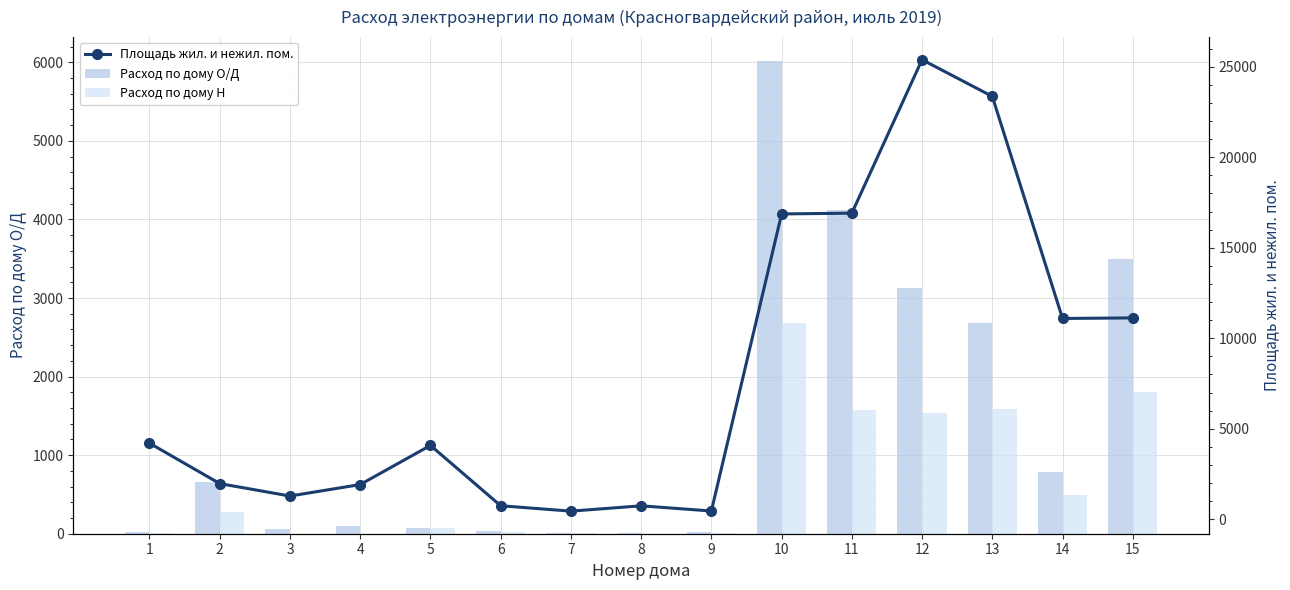

The Расход по дому О/Д series shows 25.1 at 9. True or false?

False